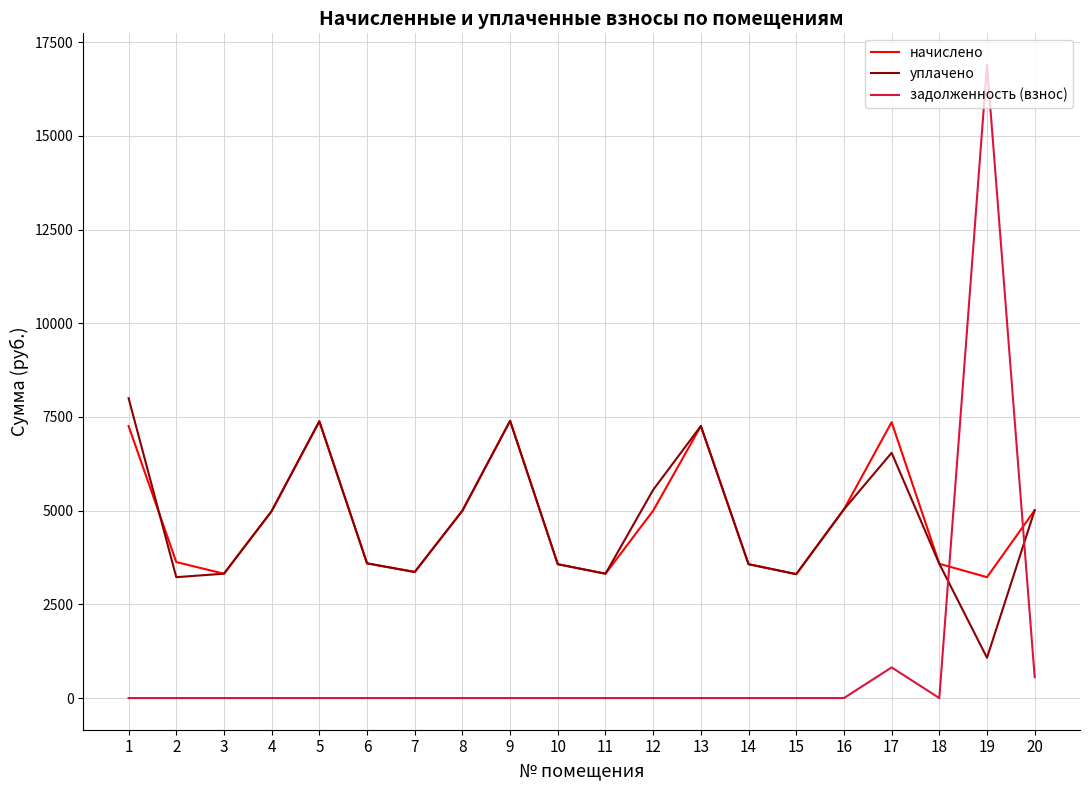

At which label does уплачено first exceed 4988?

1